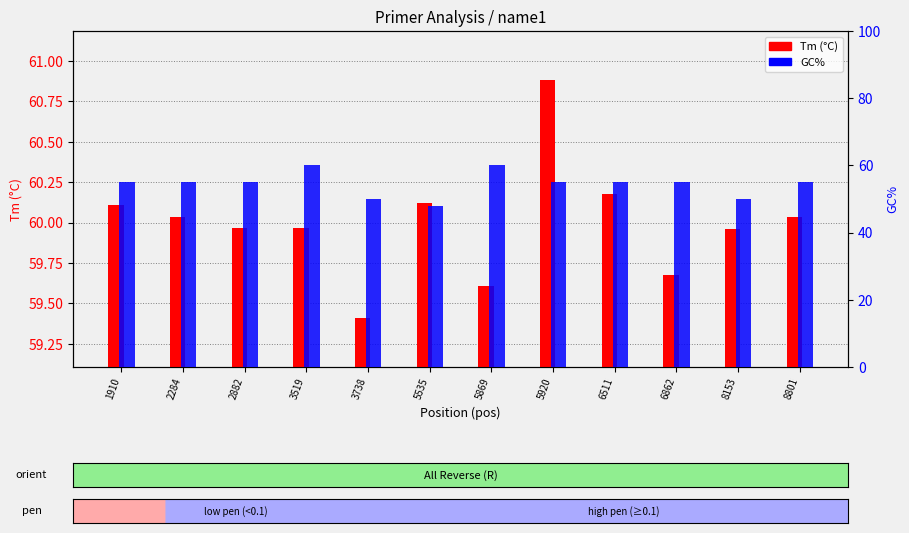

What is the total value across all series at 1910?

115.1